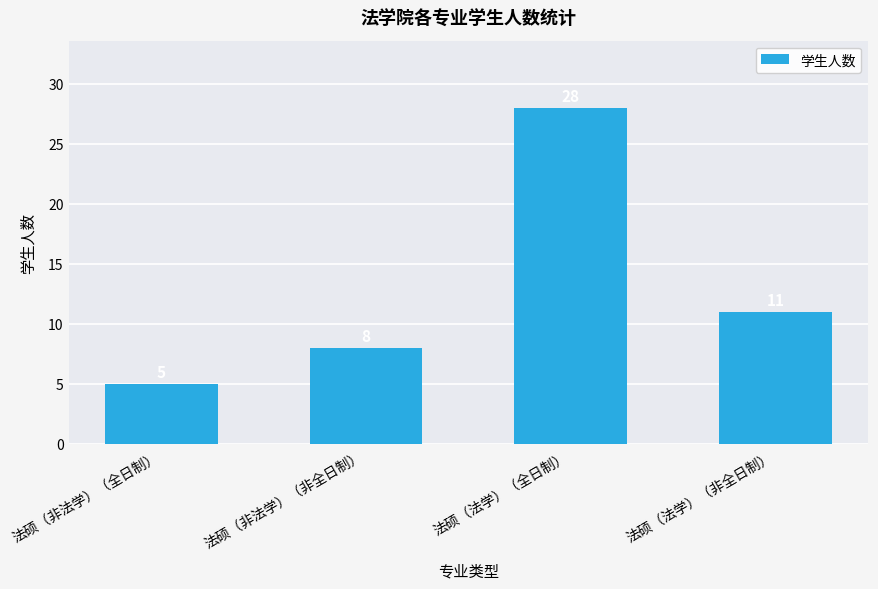

What is the difference between the second highest and minimum values?

6